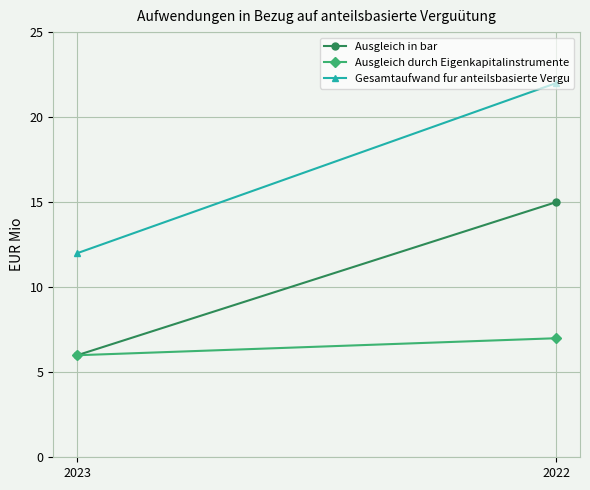

What are all the series names shown in the legend?

Ausgleich in bar, Ausgleich durch Eigenkapitalinstrumente, Gesamtaufwand fur anteilsbasierte Vergu